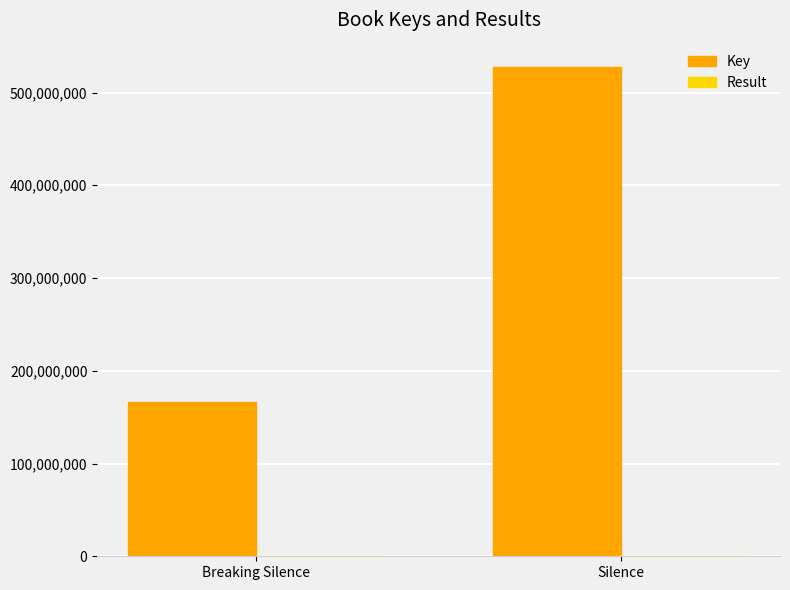

Which series has the largest total across all categories?

Key